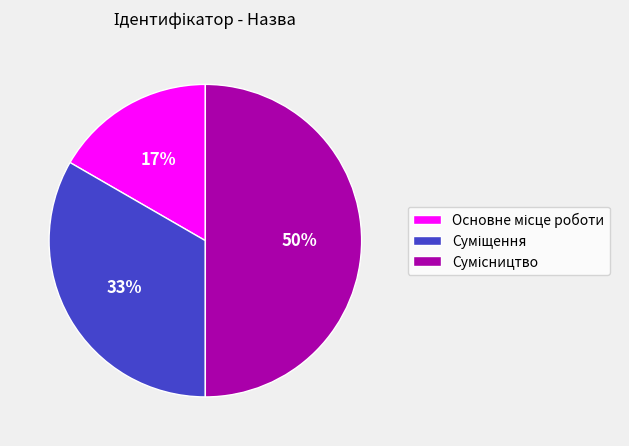

To the nearest percent, what is the average slice percentage?

33%